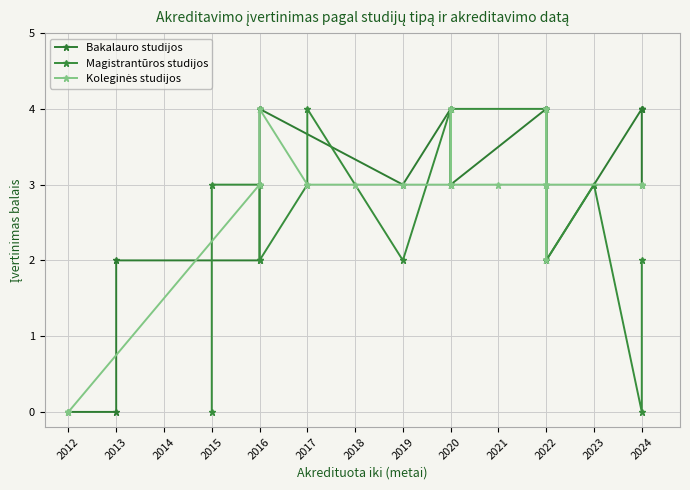

Is this an area chart (filled region under the line)?

No